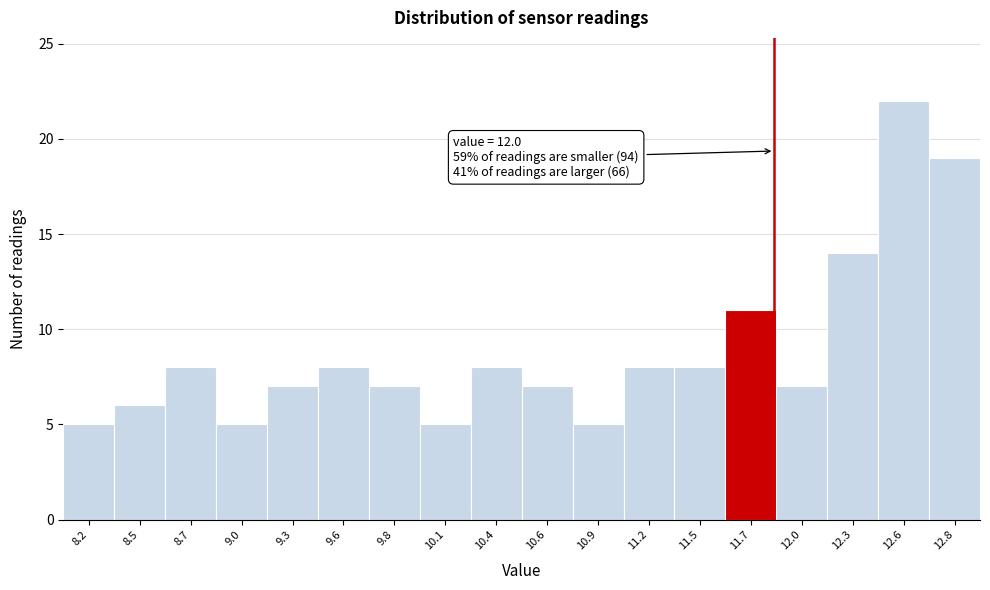

Reading left to right, list all the values displayed in this chart.

8.2=5	8.5=6	8.7=8	9.0=5	9.3=7	9.6=8	9.8=7	10.1=5	10.4=8	10.6=7	10.9=5	11.2=8	11.5=8	11.7=11	12.0=7	12.3=14	12.6=22	12.8=19